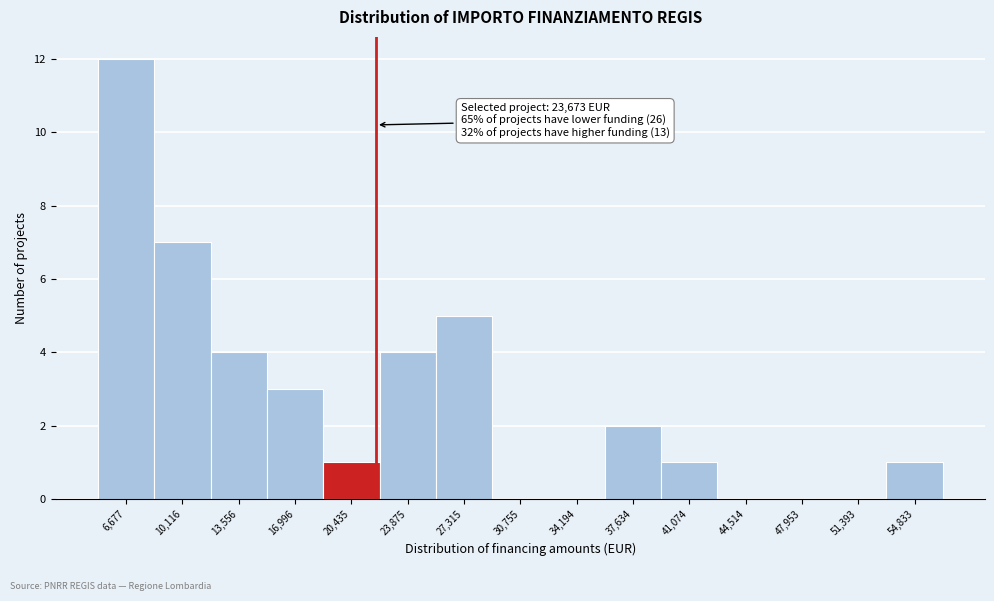

Reading left to right, transcribe all the data shown in this chart.

6,677=12	10,116=7	13,556=4	16,996=3	20,435=1	23,875=4	27,315=5	30,755=0	34,194=0	37,634=2	41,074=1	44,514=0	47,953=0	51,393=0	54,833=1